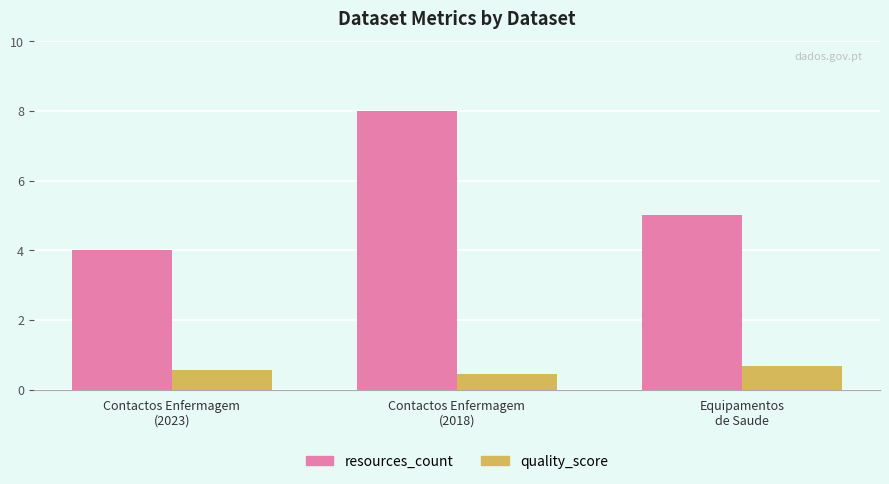

Does the chart contain stacked bars?

No